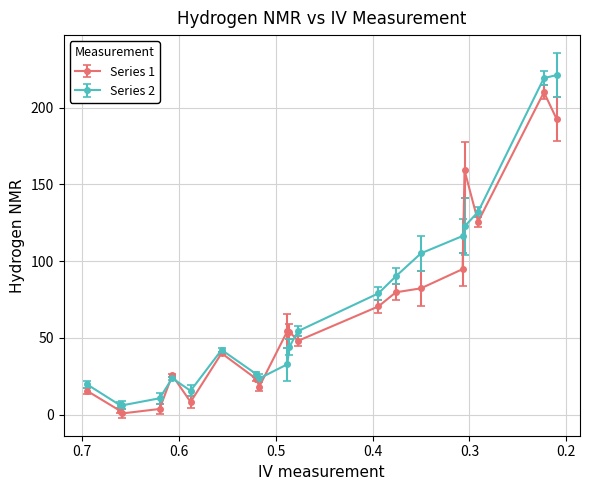

Is it true that the value at 30 is 156.0?

False